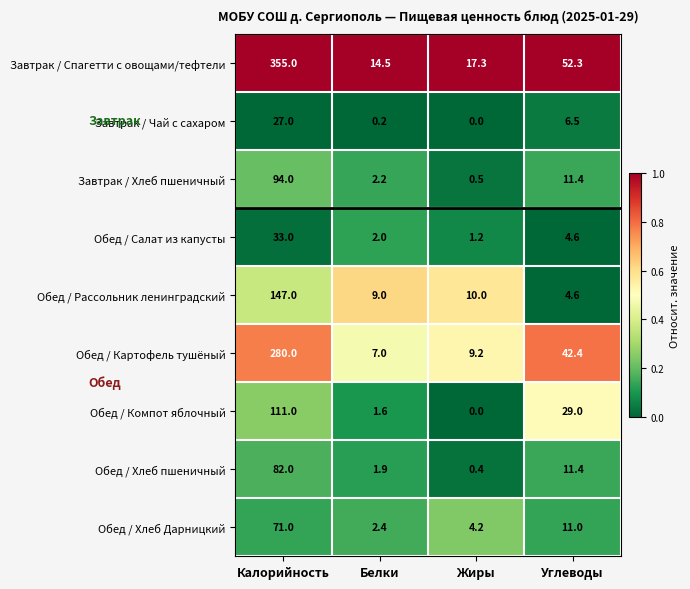

The Завтрак / Спагетти с овощами/тефтели series shows 17.3 at Жиры. True or false?

True